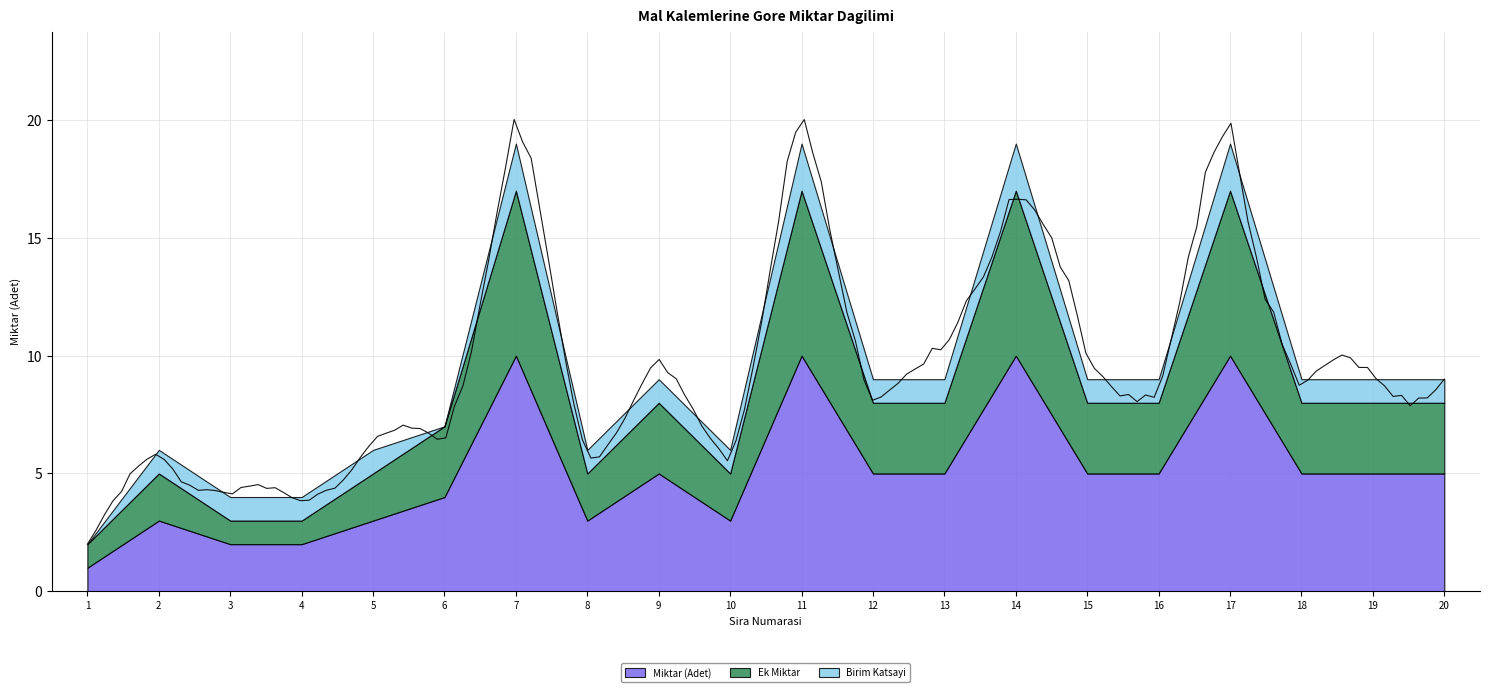

What is the value of the Miktar (Adet) point at the 3rd from the left?

2